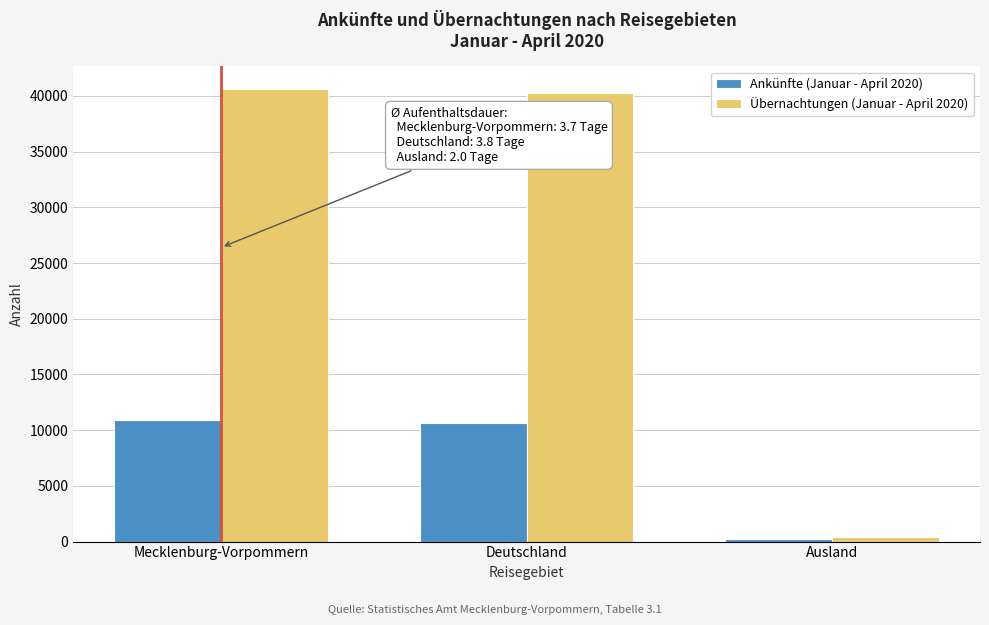

Reading left to right, extract all data points from this chart.

Ankünfte (Januar - April 2020): Mecklenburg-Vorpommern=10889	Deutschland=10685	Ausland=204
Übernachtungen (Januar - April 2020): Mecklenburg-Vorpommern=40627	Deutschland=40227	Ausland=400